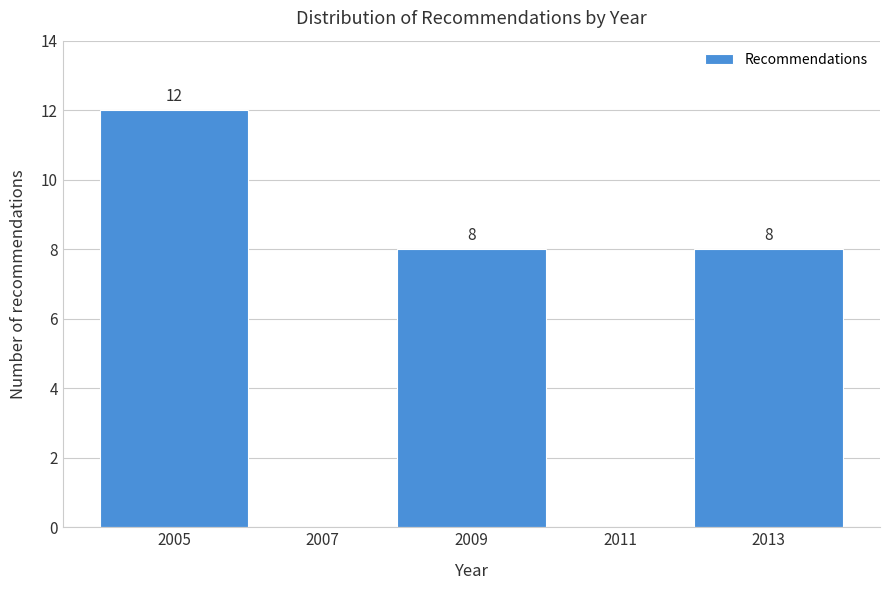

Over which range of the x-axis is the bar tallest?

2004 to 2006